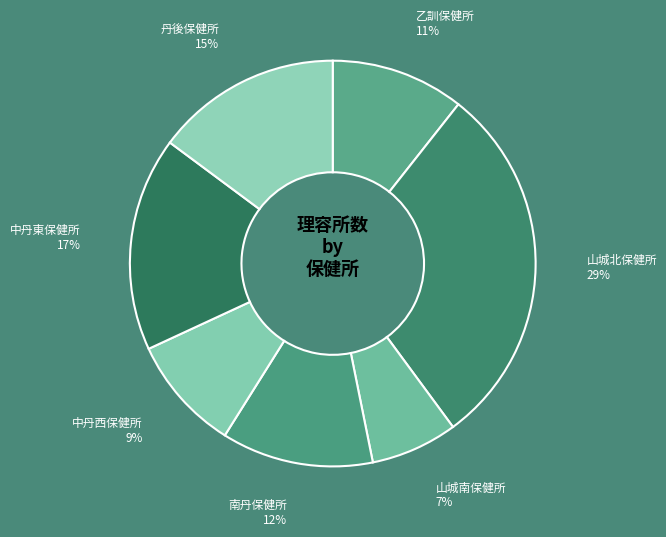

Is there a majority slice in this chart?

No